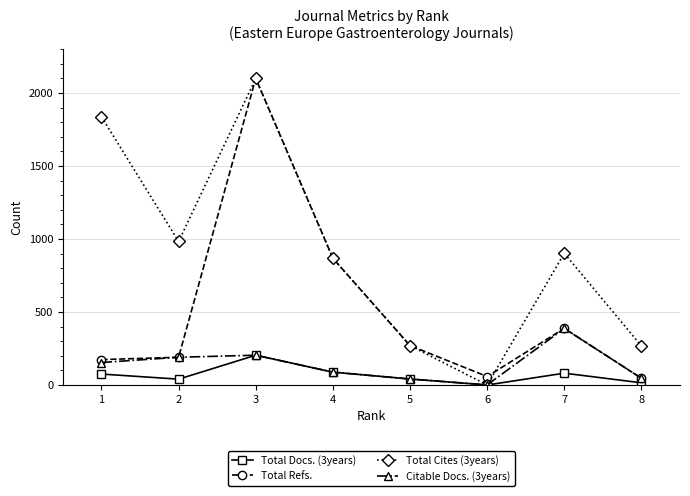

True or false: Total Docs. (3years) has a value of 326 at 3.

False